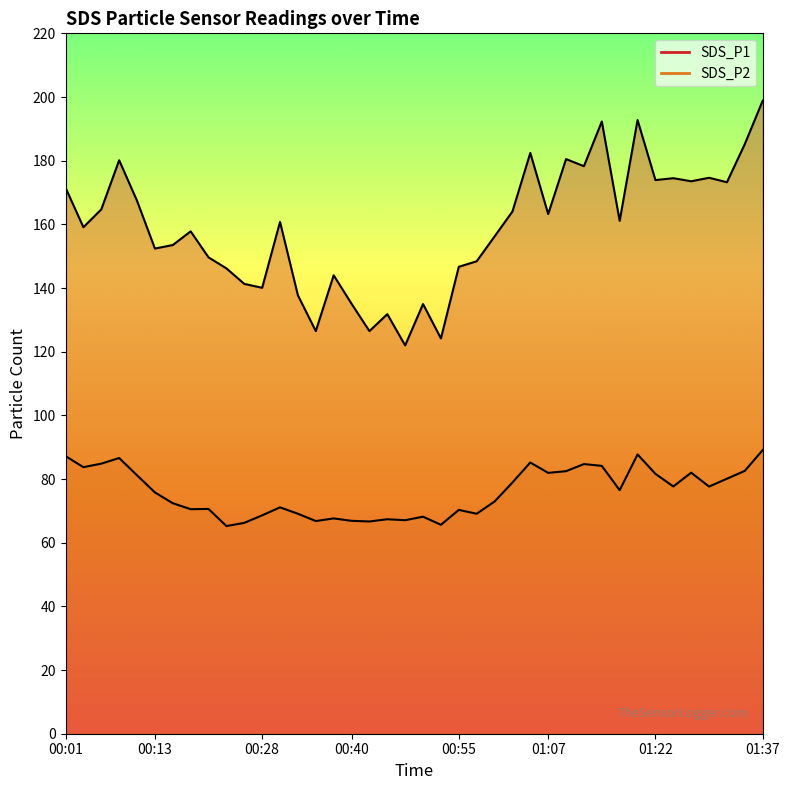

Which category has the lowest value in the SDS_P1 series?

00:48